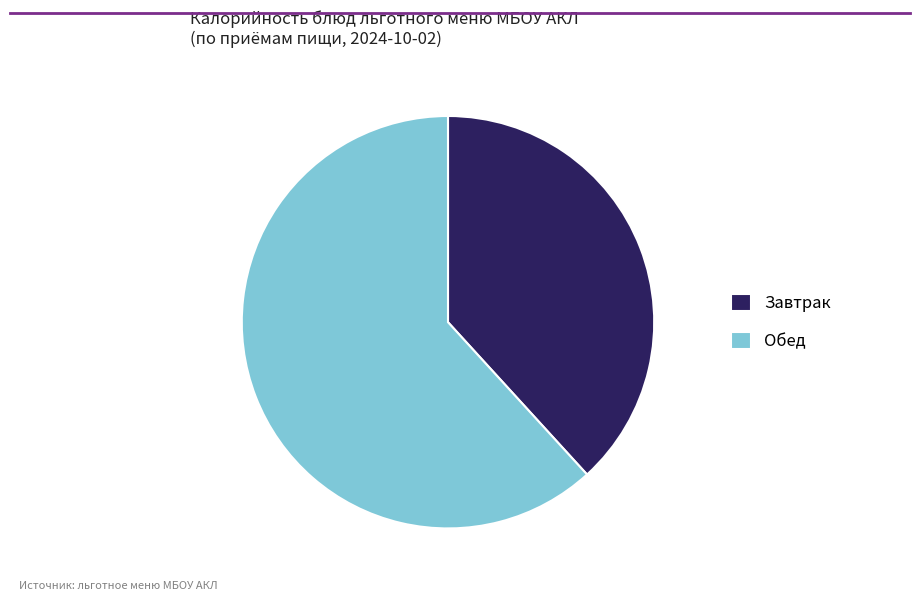

How many slices are in this pie chart?

2